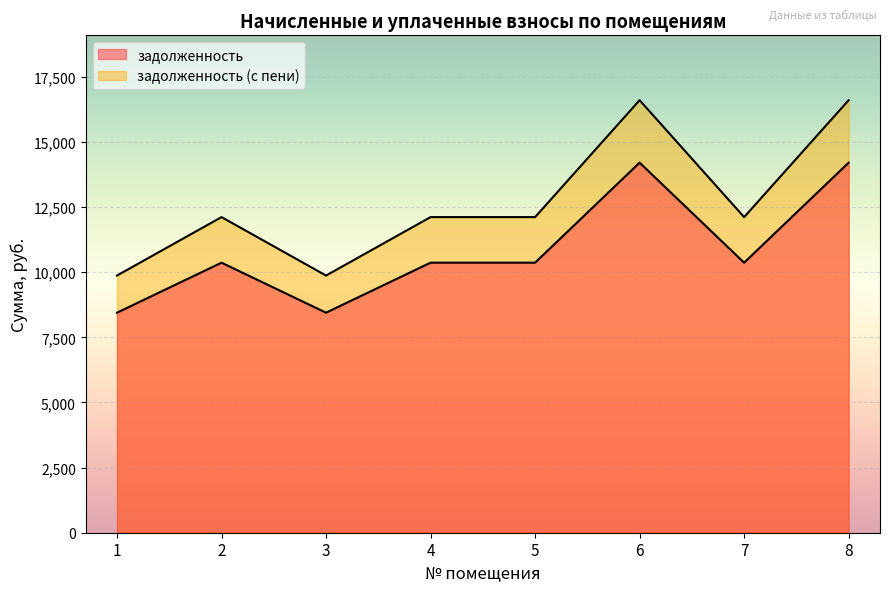

Where does the задолженность series first go above 10368?

6